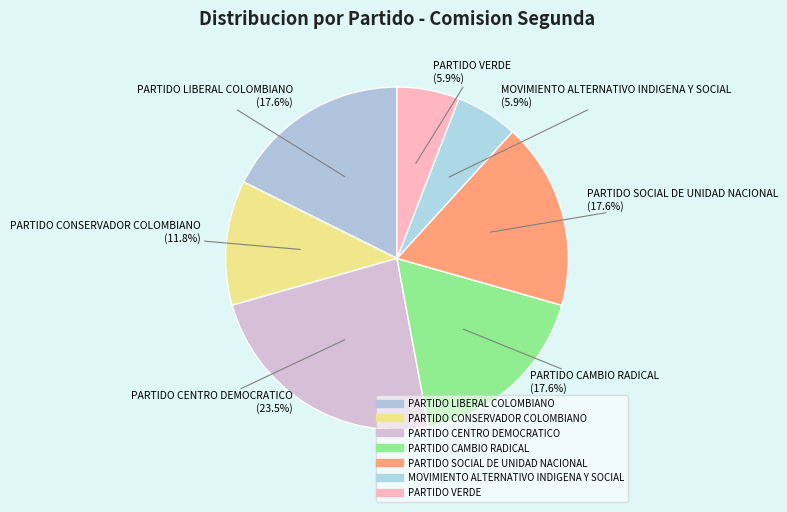

To the nearest percent, what is the difference between the PARTIDO CENTRO DEMOCRATICO and MOVIMIENTO ALTERNATIVO INDIGENA Y SOCIAL slice percentages?

18%